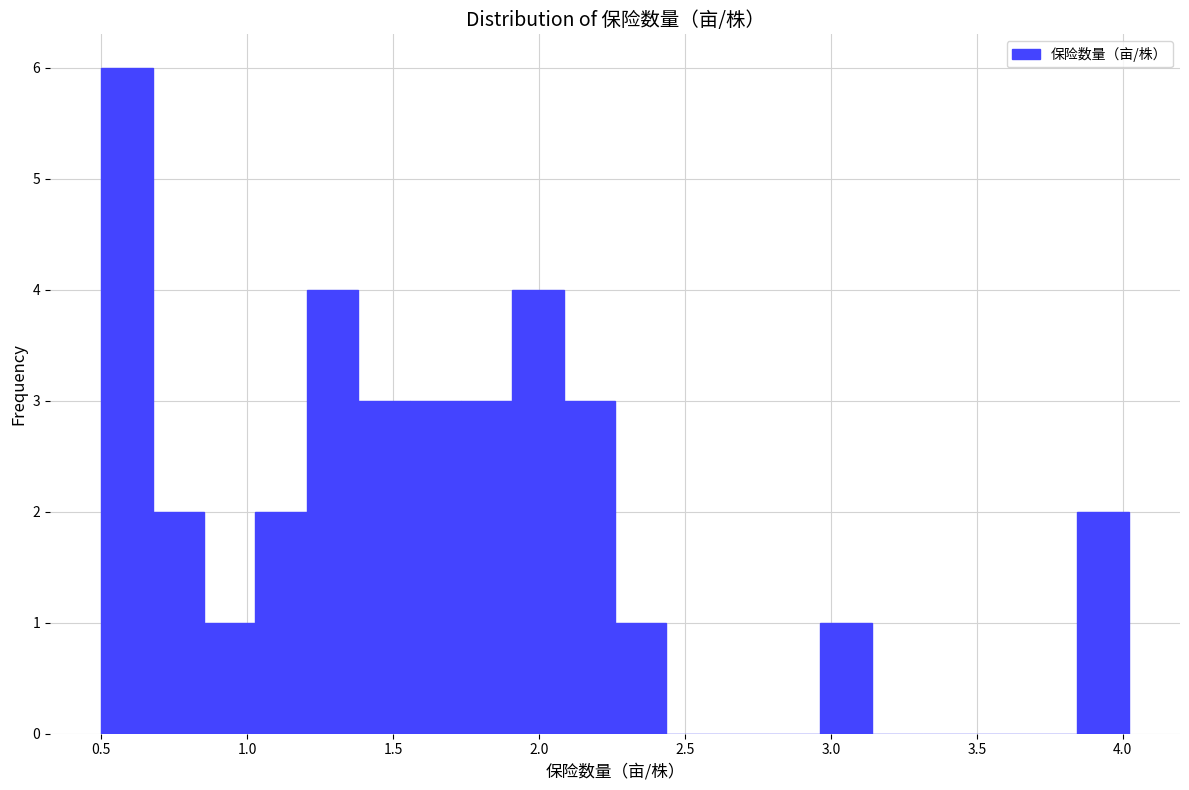

Around what value on the x-axis is the tallest bar? Give the approximate position of its centre, as read against the axis.

0.60